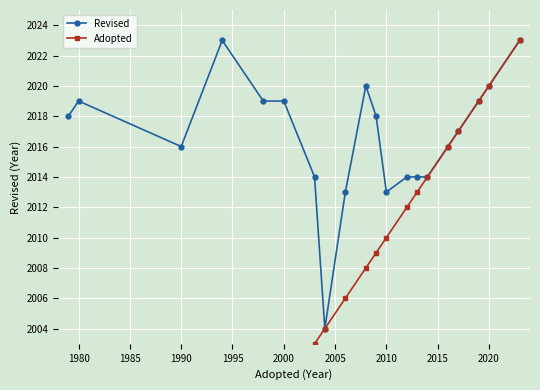

How many lines are shown in the chart?

2